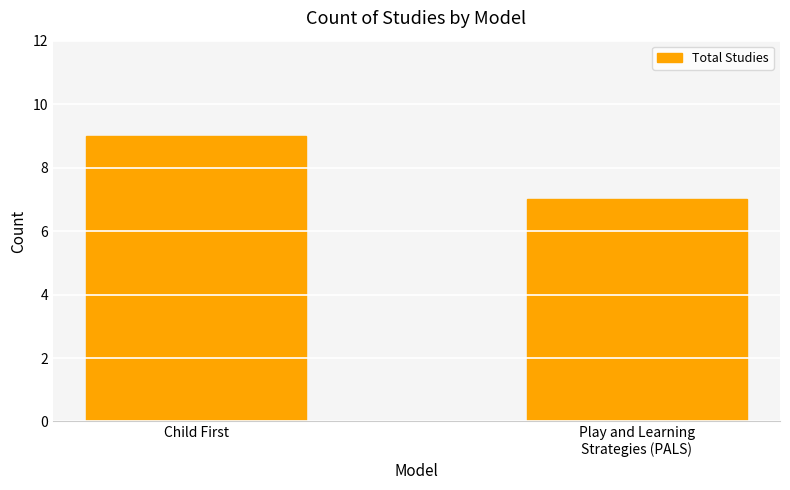

Between Play and Learning
Strategies (PALS) and Child First, which is larger?

Child First